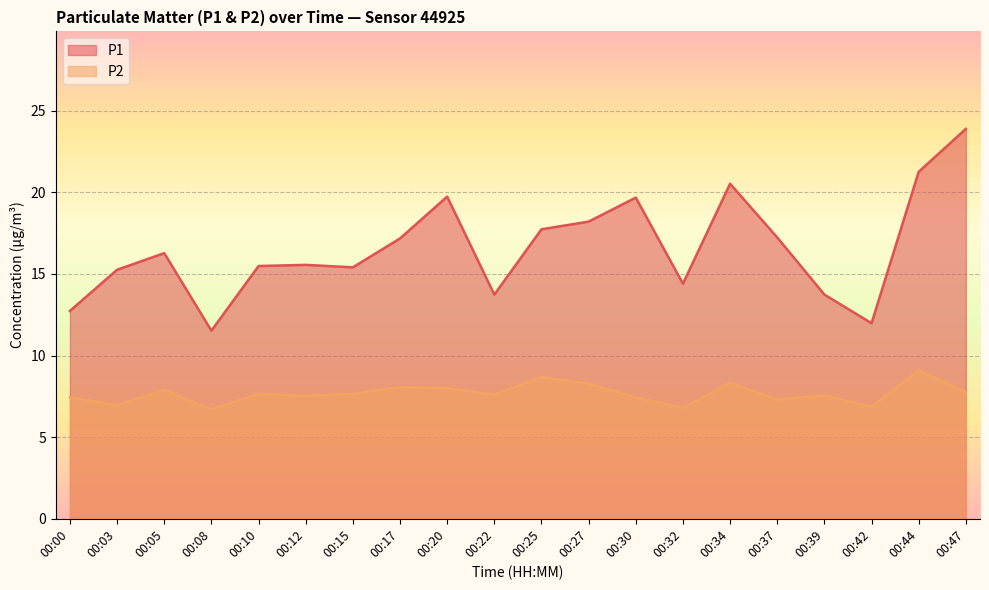

True or false: P1 has a value of 28.4 at 00:20.

False